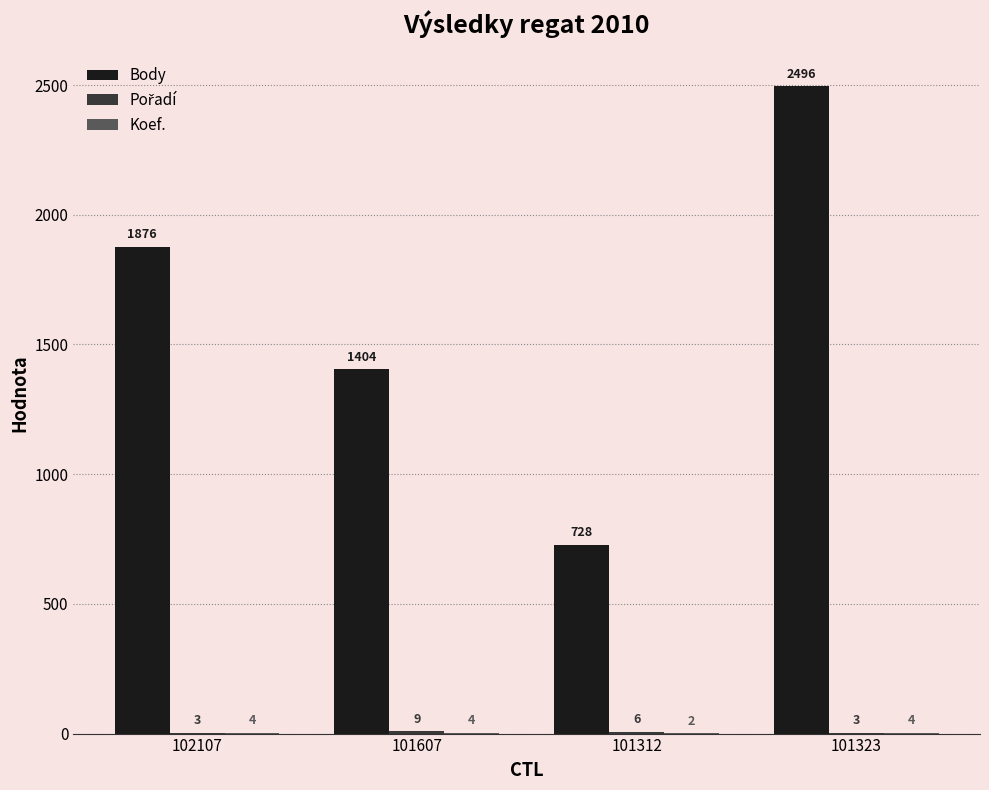

How many groups of bars are there?

4